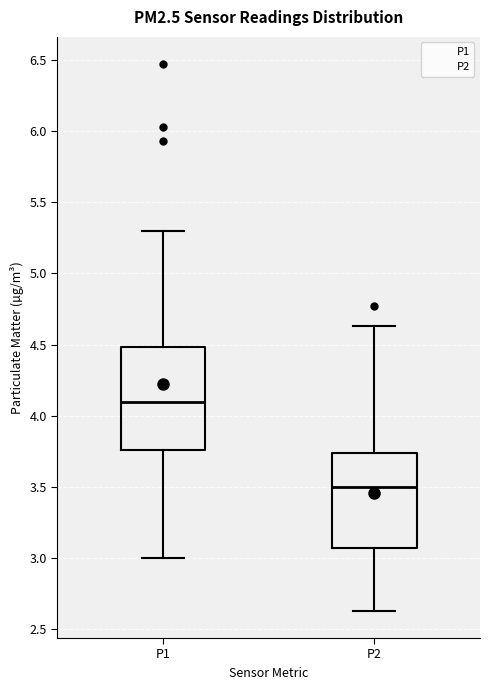

Where does the lower whisker of the box for P2 end on the y-axis? The values are not printed on the chart, so give them approximately, as read against the axis.

2.65